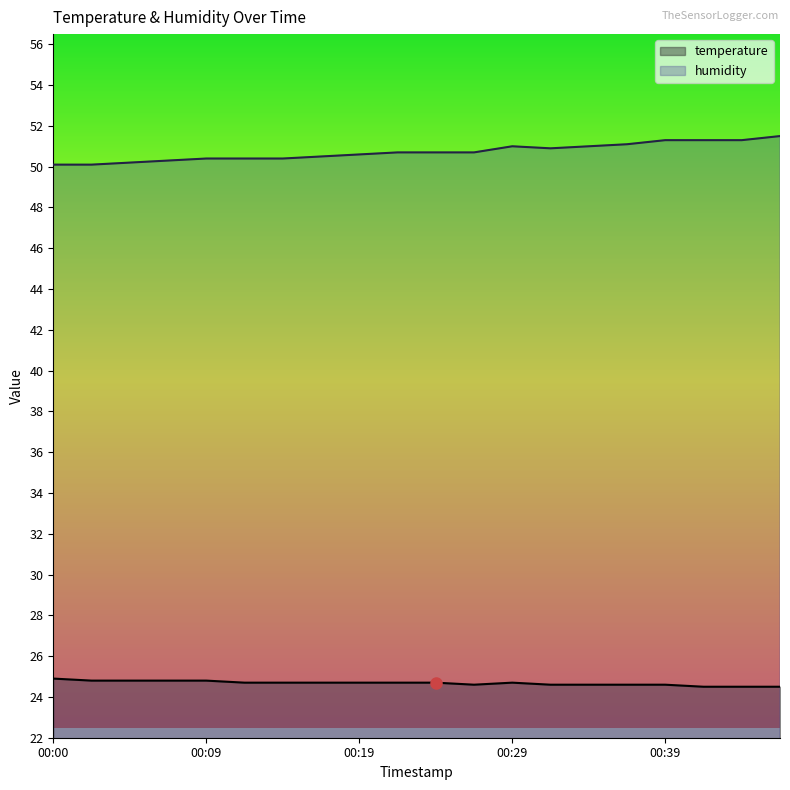

What is the sum of the temperature values at 00:00 and 00:31?

49.5